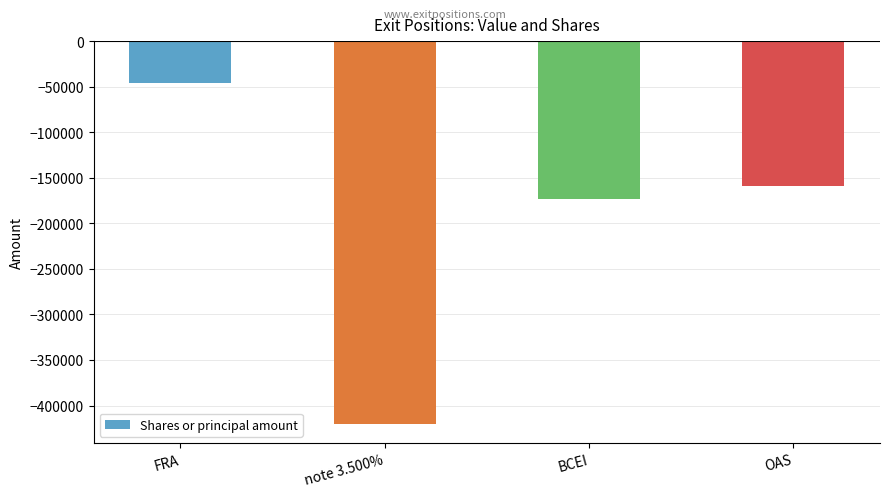

What is the label of the 3rd bar from the left?

BCEI